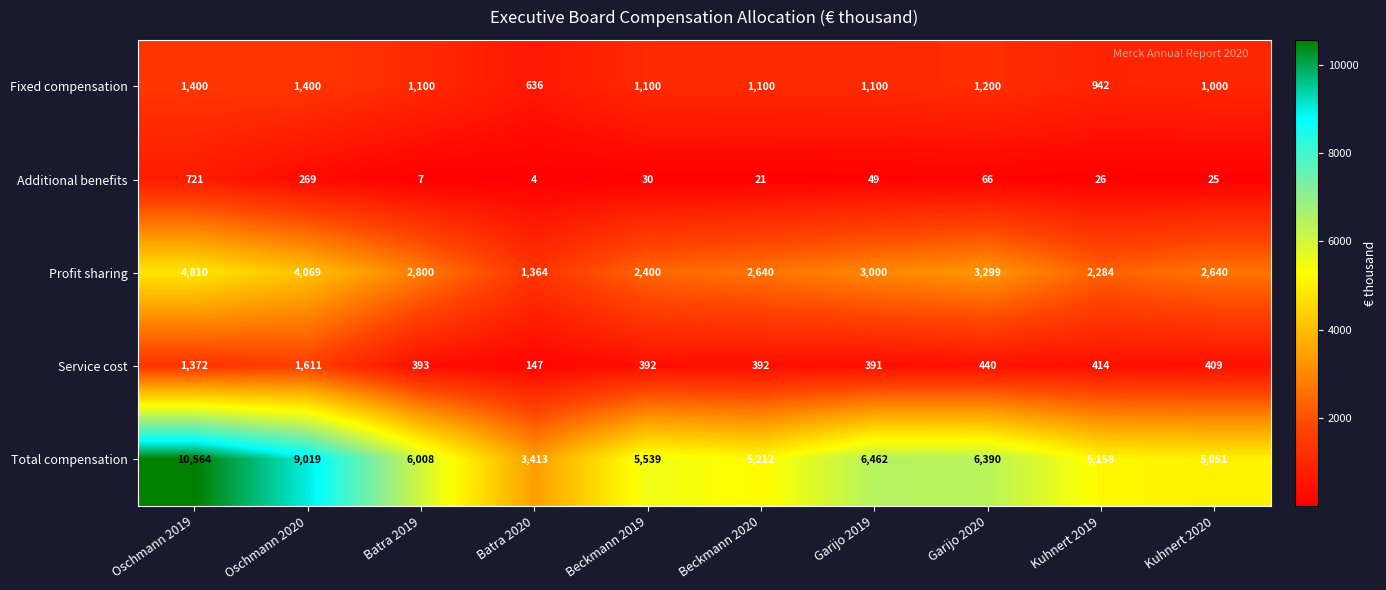

Which label corresponds to the largest value in the chart?

Oschmann 2019